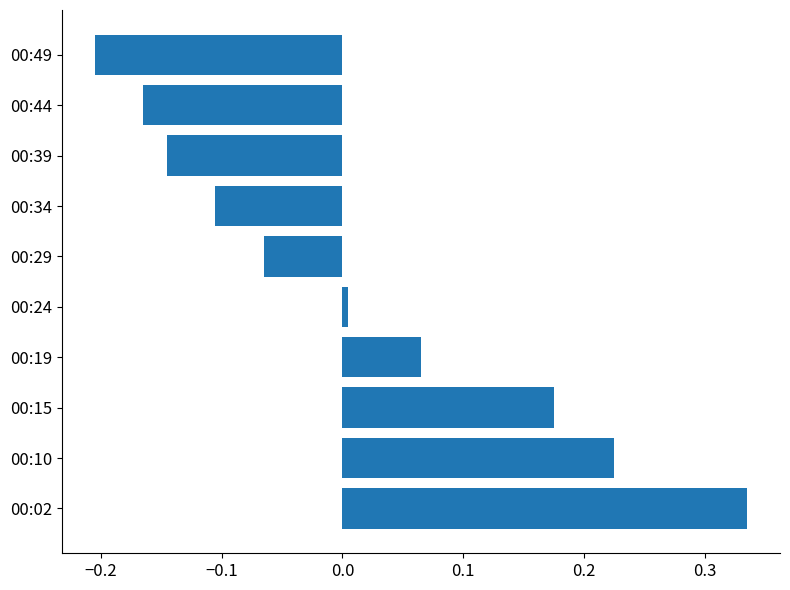

At which category does the chart reach its peak across all series?

00:02